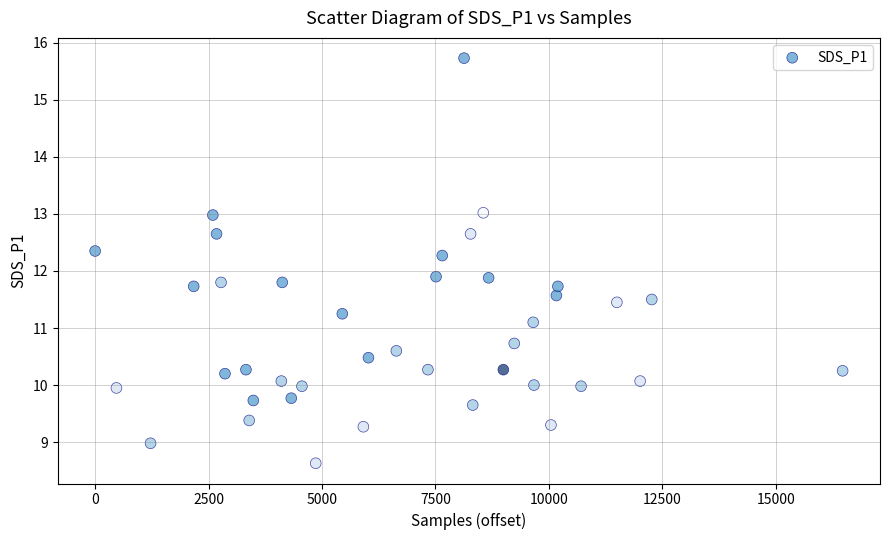

What is the range of X values (max minus min)?

16476.0